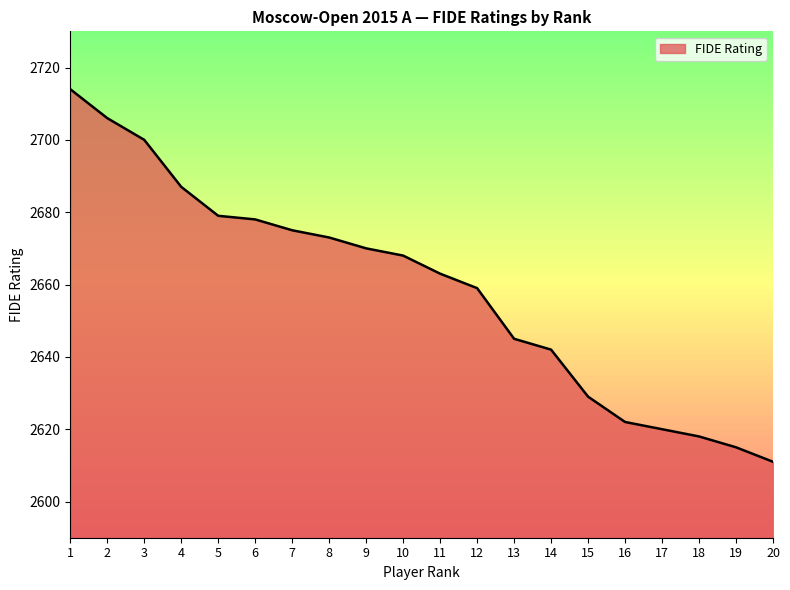

Where is the data nearest to the value 2662?

11